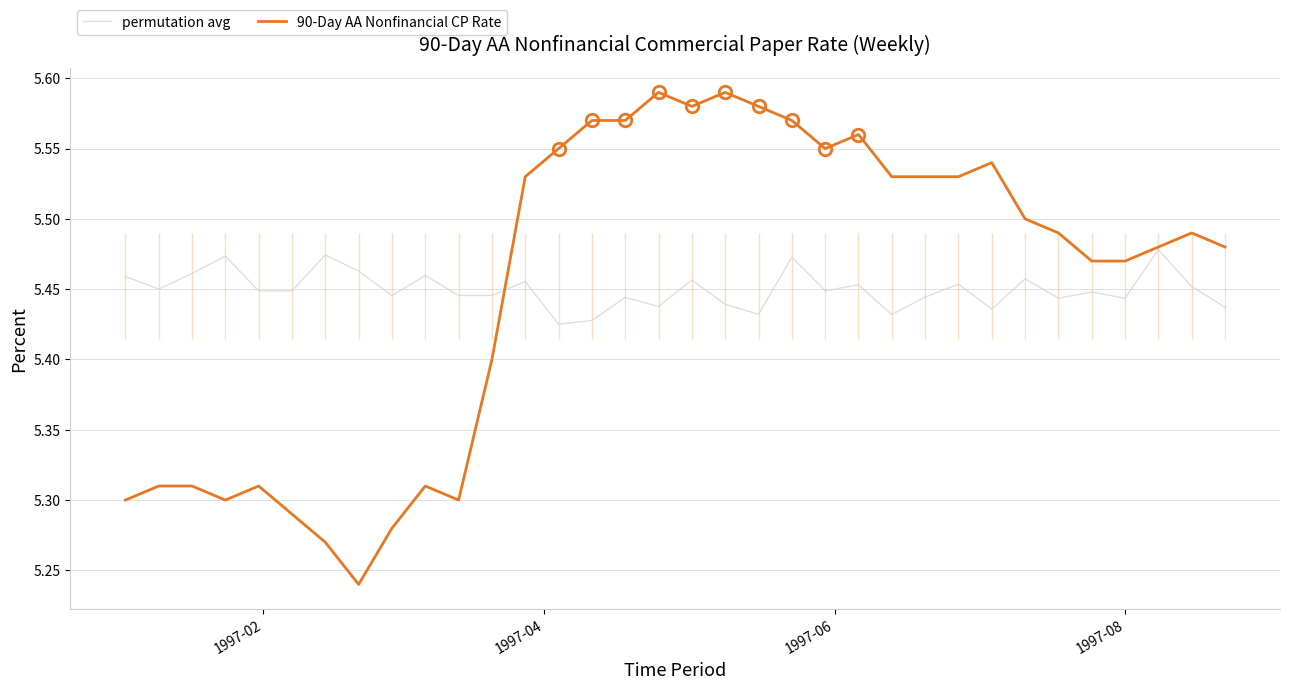

Reading left to right, extract all data points from this chart.

permutation avg: 5.5	5.5	5.5	5.5	5.4	5.4	5.5	5.5	5.4	5.5	5.4	5.4	5.5	5.4	5.4	5.4	5.4	5.5	5.4	5.4	5.5	5.4	5.5	5.4	5.4	5.5	5.4	5.5	5.4	5.4	5.4	5.5	5.5	5.4
90-Day AA Nonfinancial CP Rate: 5.3	5.3	5.3	5.3	5.3	5.3	5.3	5.2	5.3	5.3	5.3	5.4	5.5	5.5	5.6	5.6	5.6	5.6	5.6	5.6	5.6	5.5	5.6	5.5	5.5	5.5	5.5	5.5	5.5	5.5	5.5	5.5	5.5	5.5